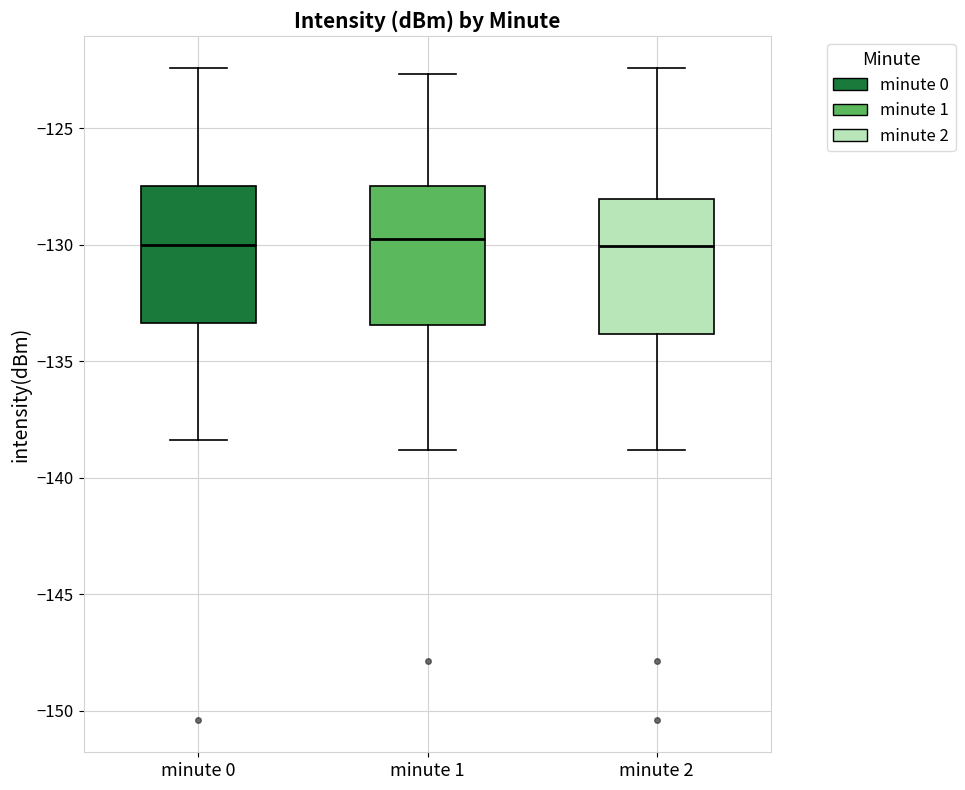

Reading left to right, read every box against the y-axis: the position of its median line, the range the box covers, and the ends of its whiskers. The values are not printed on the chart, so give them approximately, as read against the axis.

minute 0: median -130.0, box -133.5 to -127.5, whiskers -138.5 to -122.5
minute 1: median -129.5, box -133.5 to -127.5, whiskers -139.0 to -122.5
minute 2: median -130.0, box -134.0 to -128.0, whiskers -139.0 to -122.5